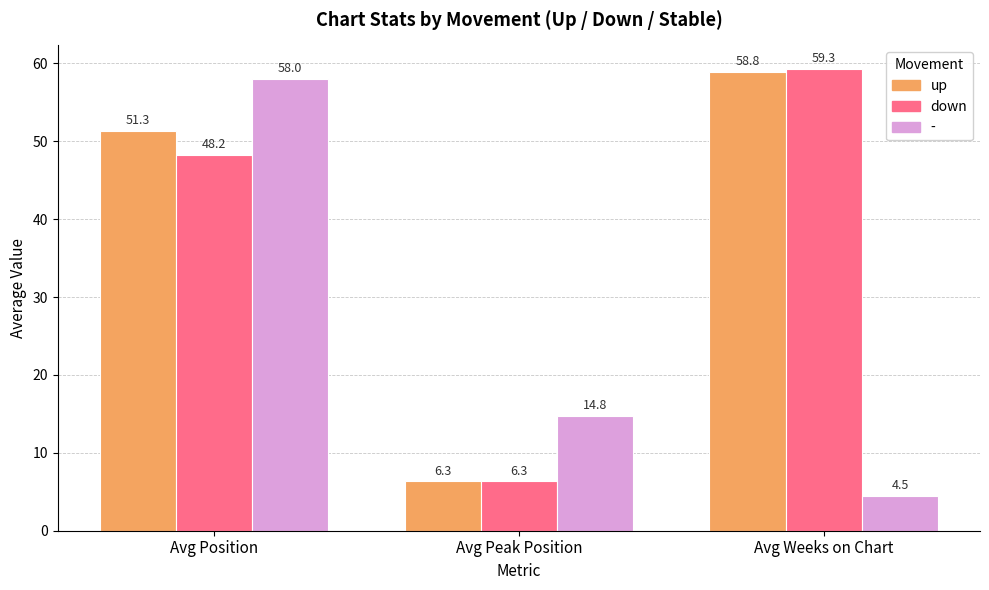

What is the total value across all series at Avg Weeks on Chart?

122.7